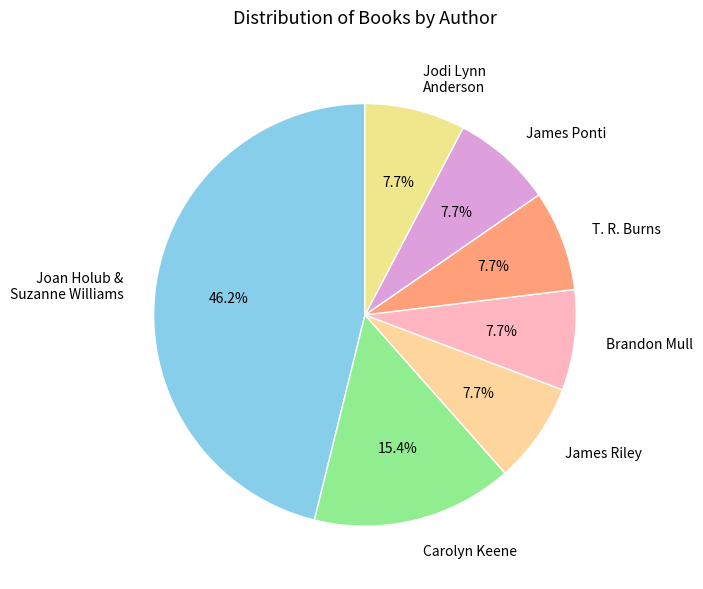

How many slices are in this pie chart?

7